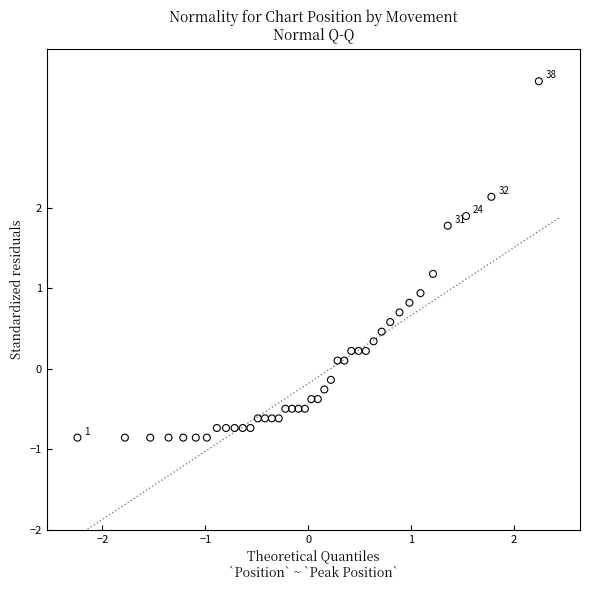

What Y value in the scatter plot is closest to 1?

0.9